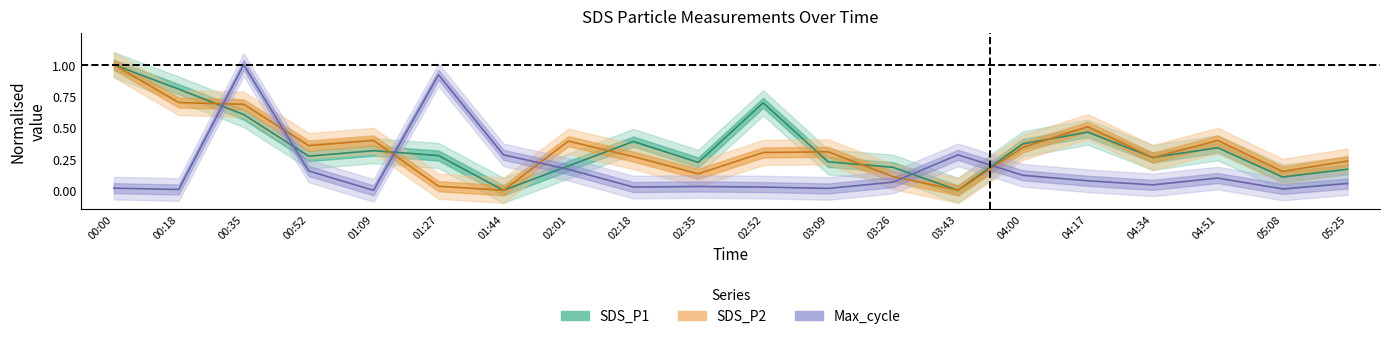

What is the difference between the highest and lowest values at 02:01?

0.2